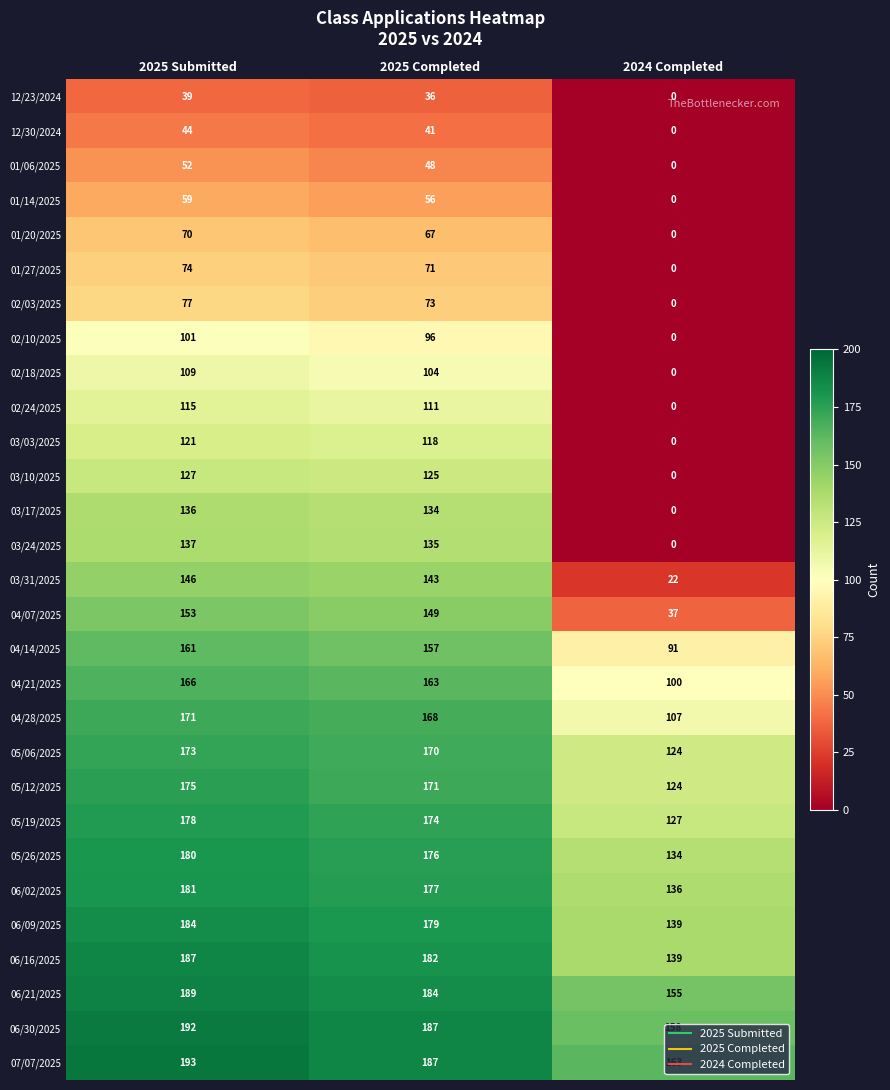

At which category is the sum across all series the highest?

2025 Submitted